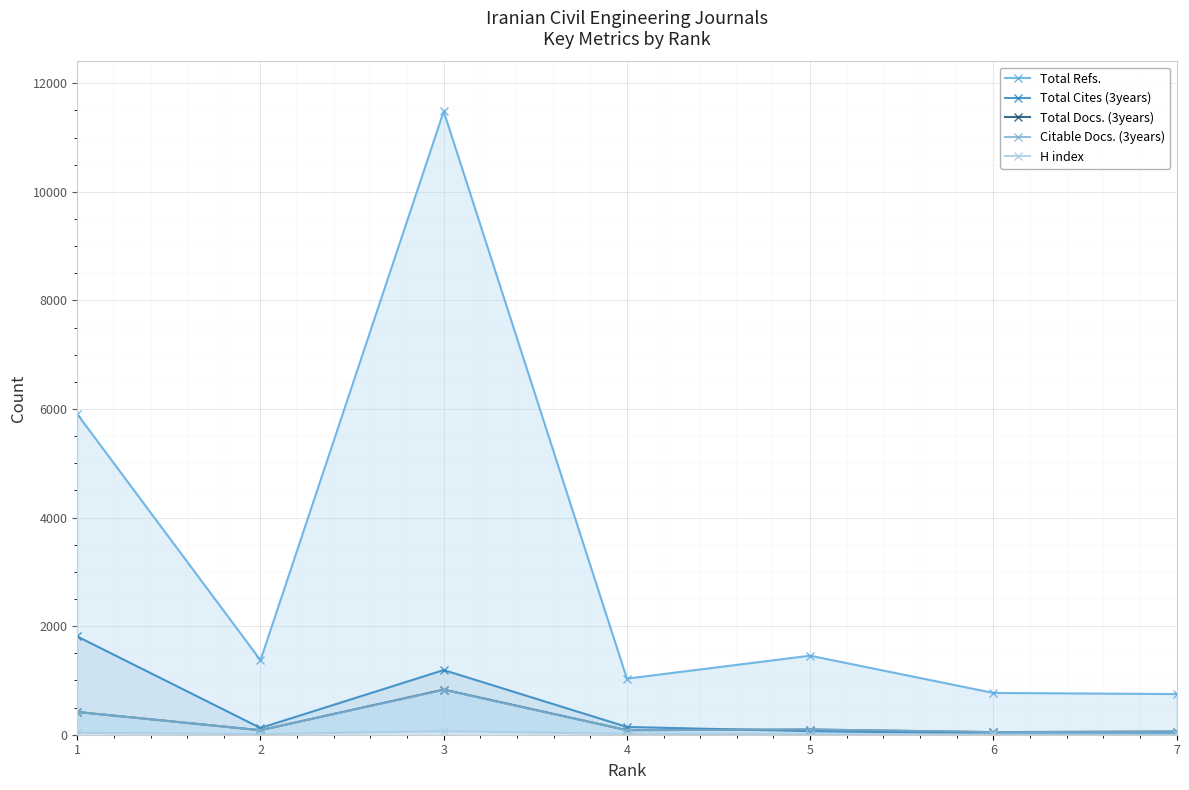

Which has a higher value, 4 or 6?

4